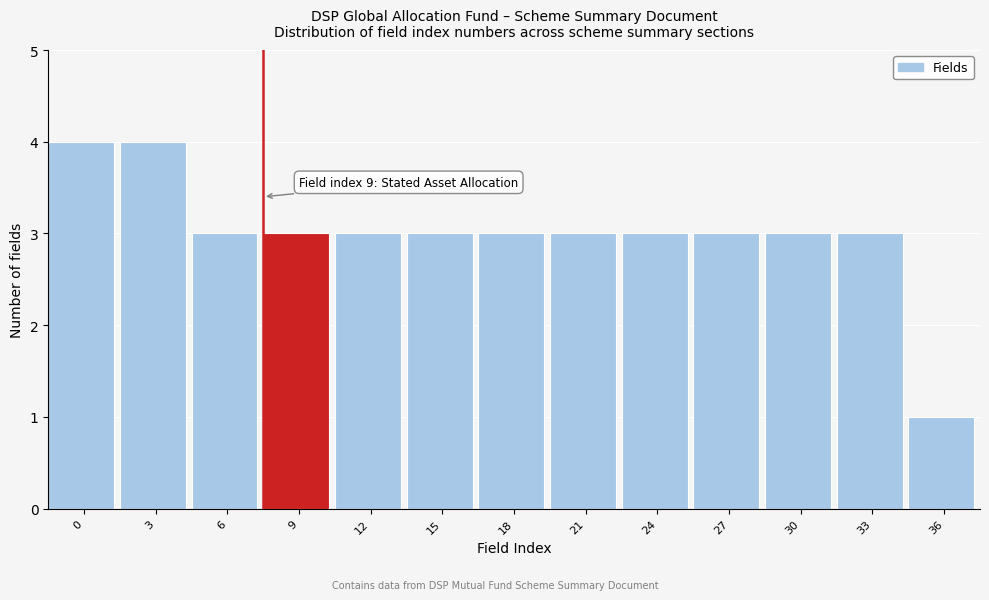

Reading right to left, list all the values displayed in this chart.

36=1	33=3	30=3	27=3	24=3	21=3	18=3	15=3	12=3	9=3	6=3	3=4	0=4